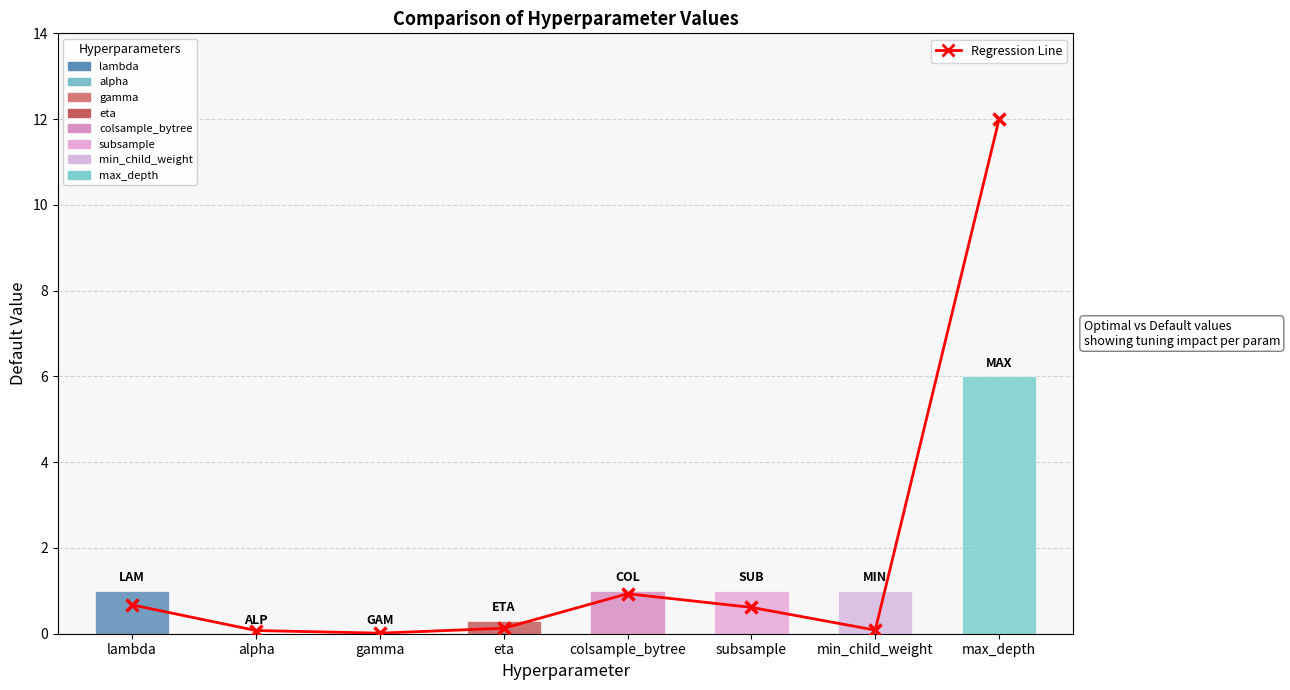

What is the average value of the Default value series?

1.3